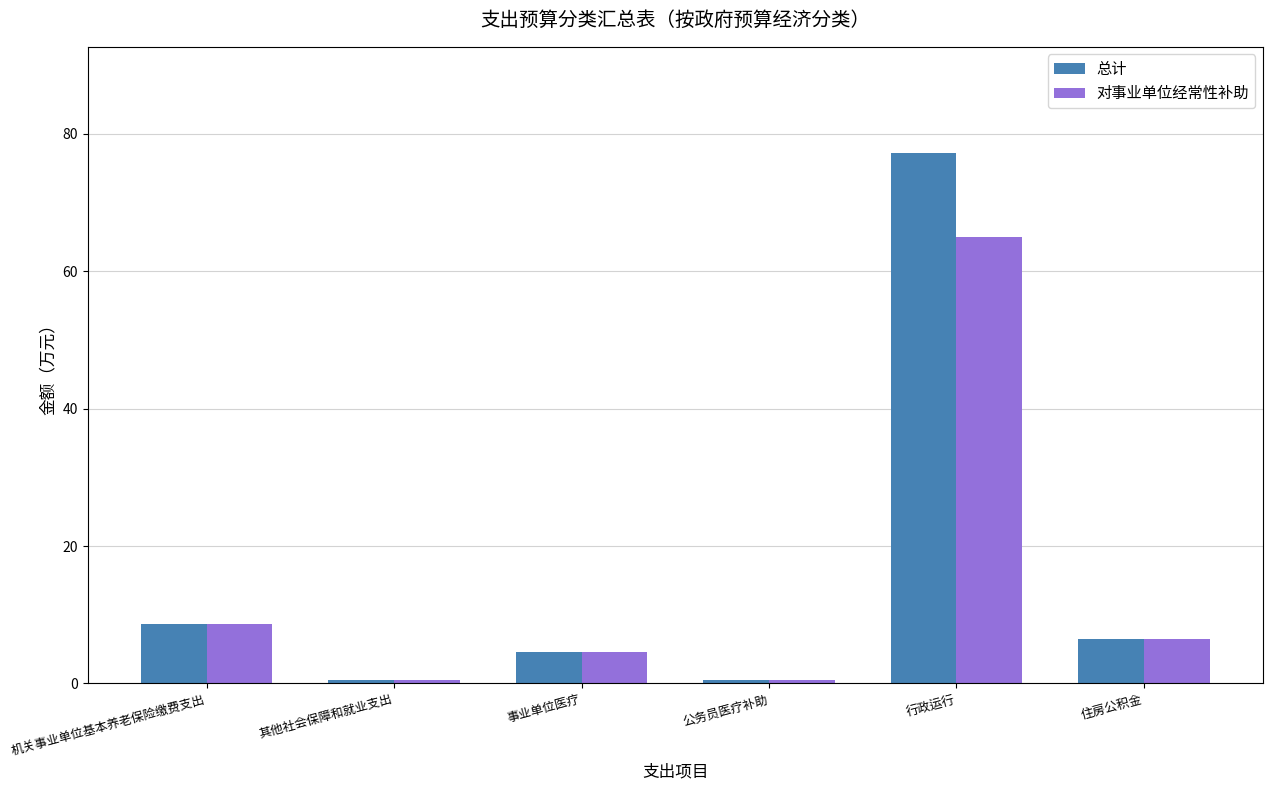

Rank the series by their average value, from lowest to highest.

对事业单位经常性补助, 总计